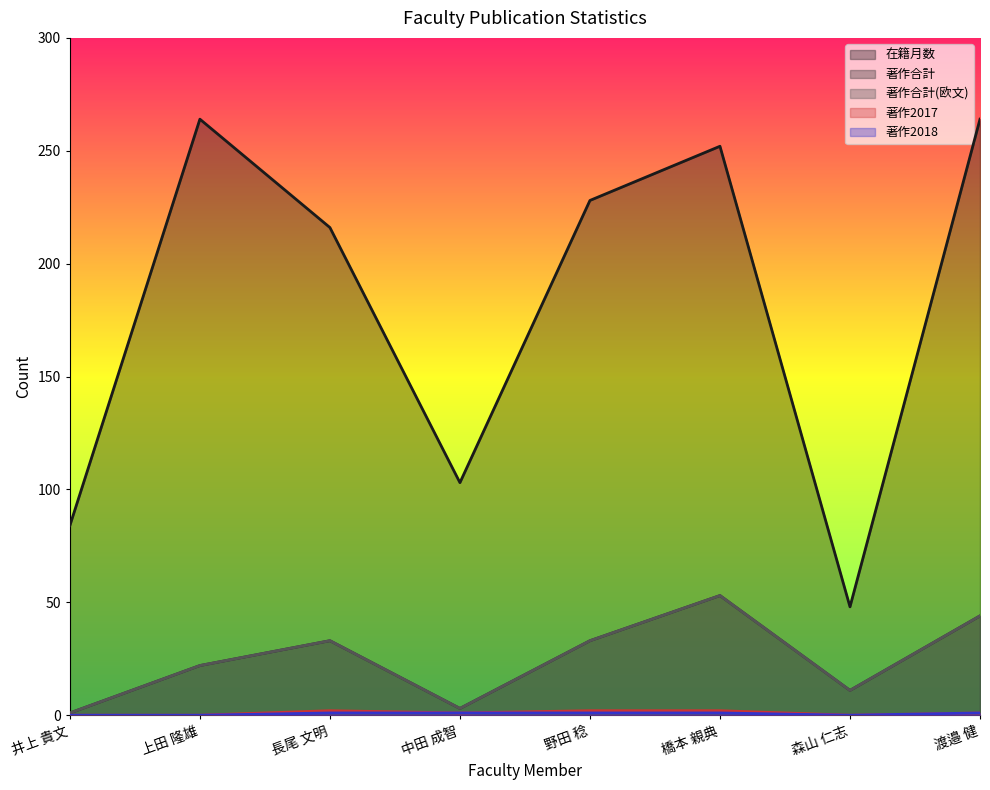

Count the 著作合計(欧文) values in the range 11 to 44.

5